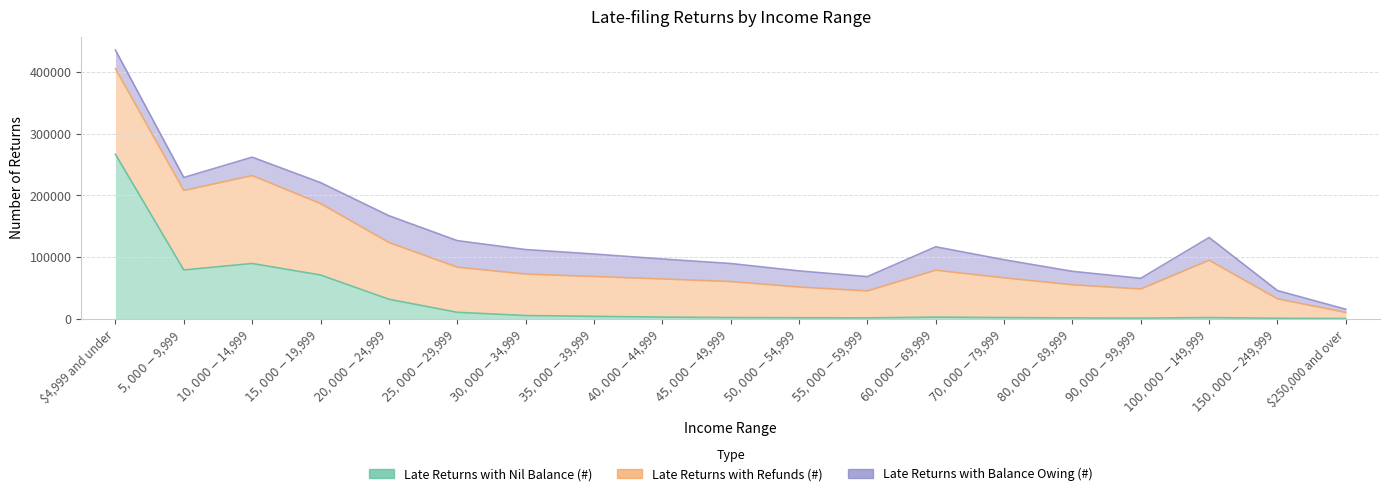

How many interior local valleys does the Late Returns with Refunds (#) series have?

3